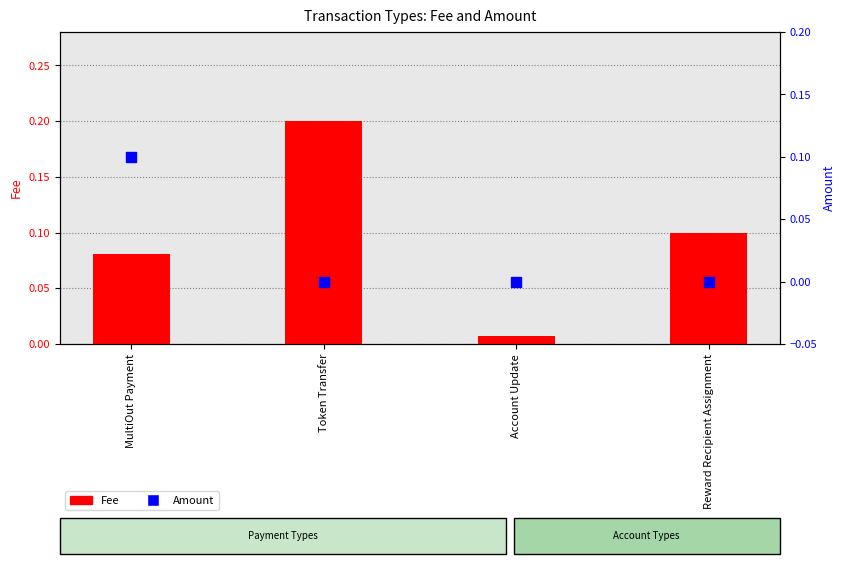

Which series has the largest total across all categories?

Fee